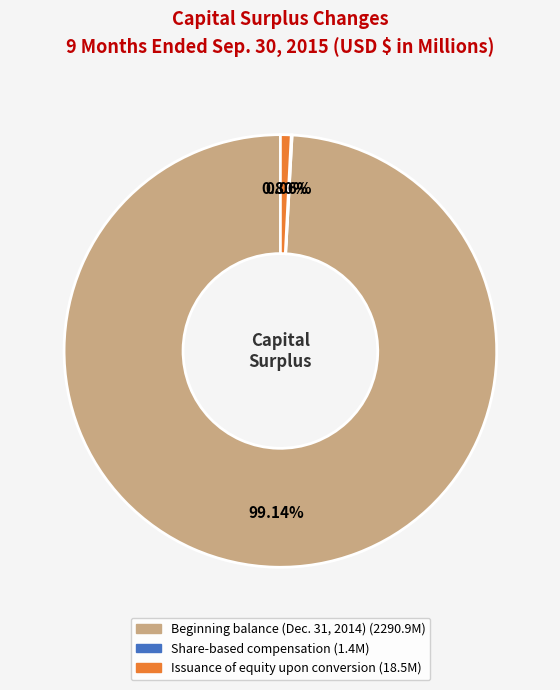

Approximately how many times larger is the value at Beginning balance (Dec. 31, 2014) compared to Issuance of equity upon conversion?

123.8